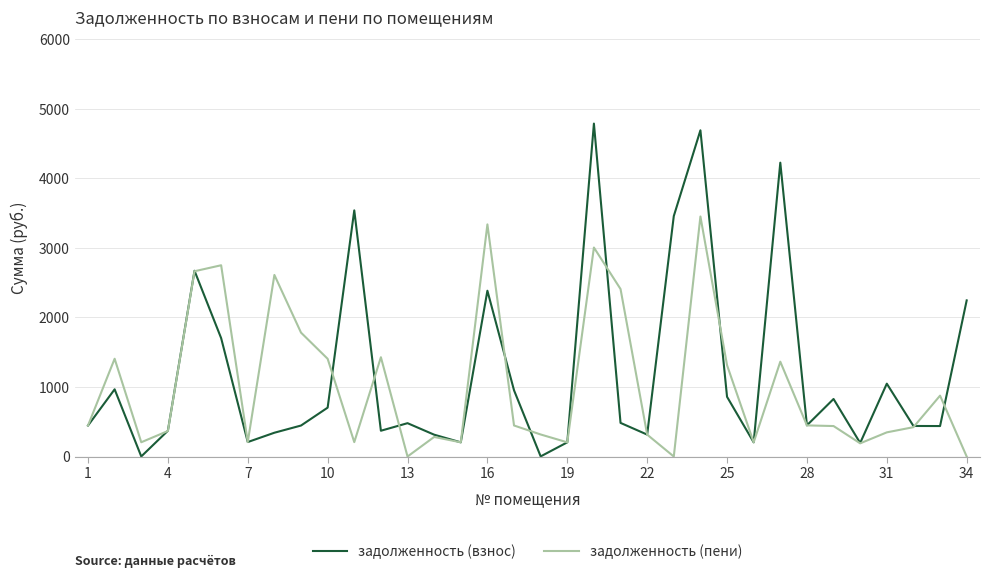

What is the greatest value displayed?

4788.1